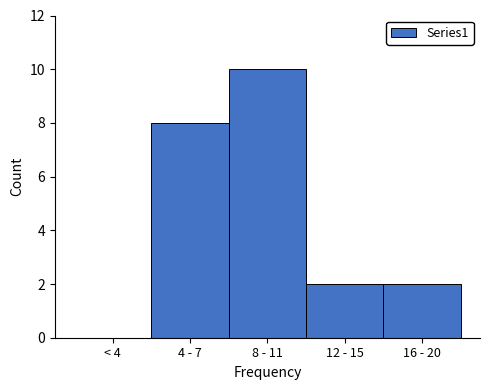

Reading left to right, list all the values displayed in this chart.

< 4=0	4 - 7=8	8 - 11=10	12 - 15=2	16 - 20=2